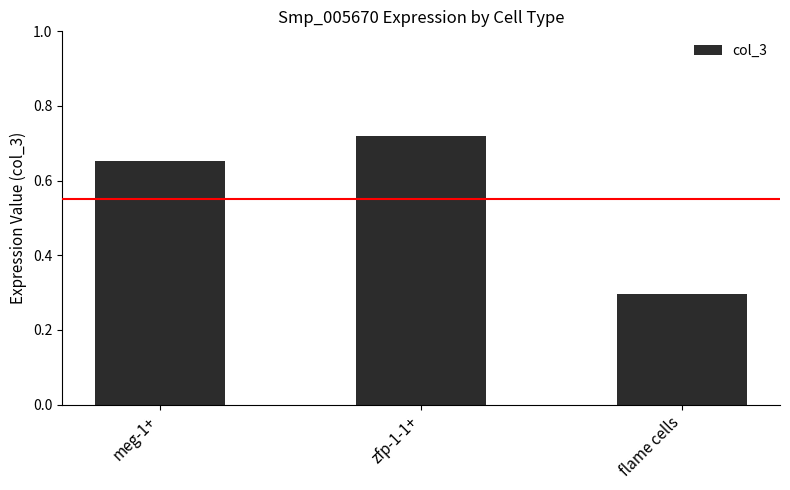

What is the difference between the values at meg-1+ and zfp-1-1+?

0.1